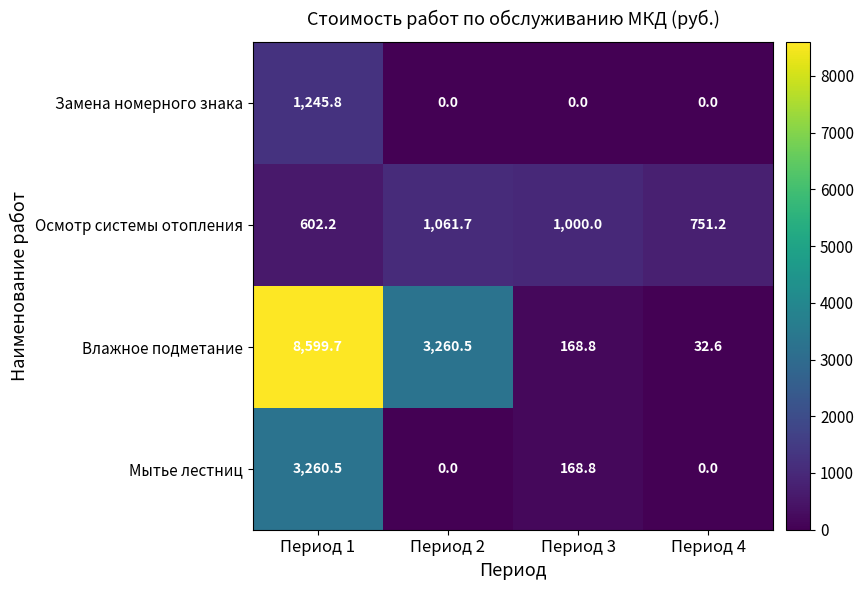

Count the number of data series in this chart.

4